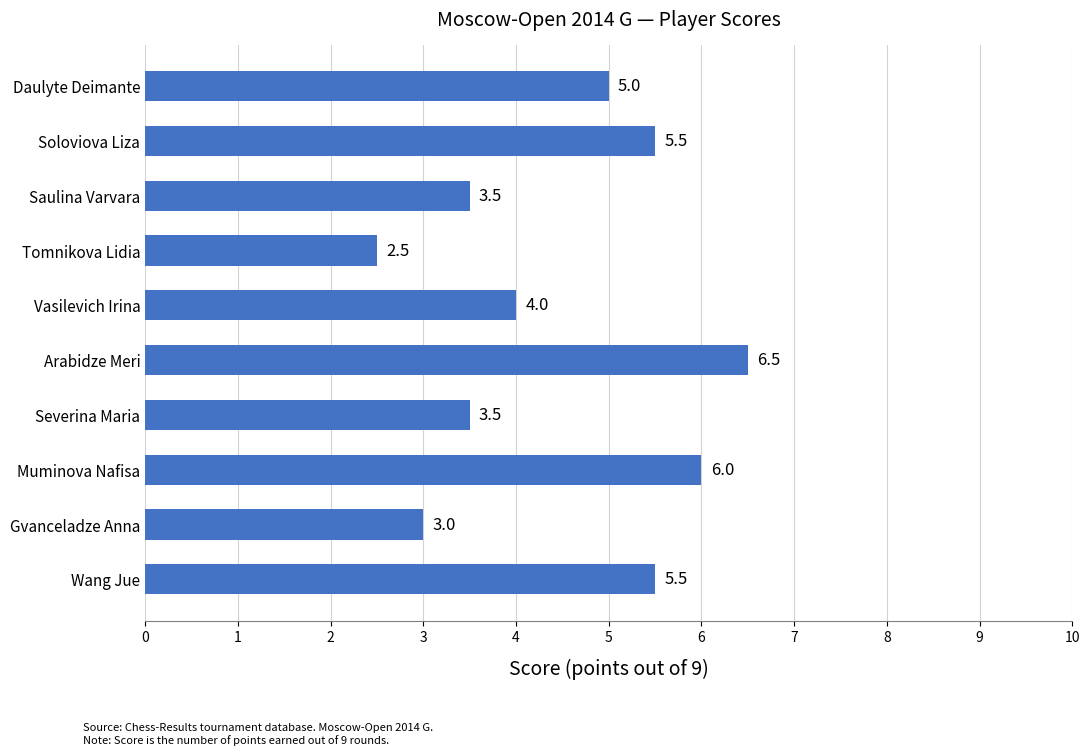

Where is the data nearest to the value 4?

Vasilevich Irina